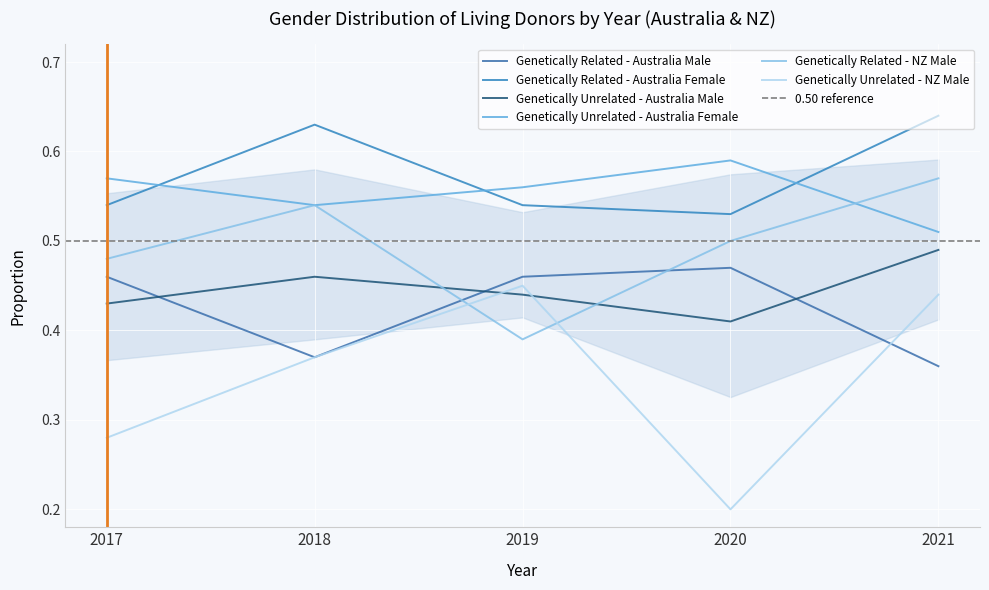

Which label corresponds to the largest value in the chart?

2021